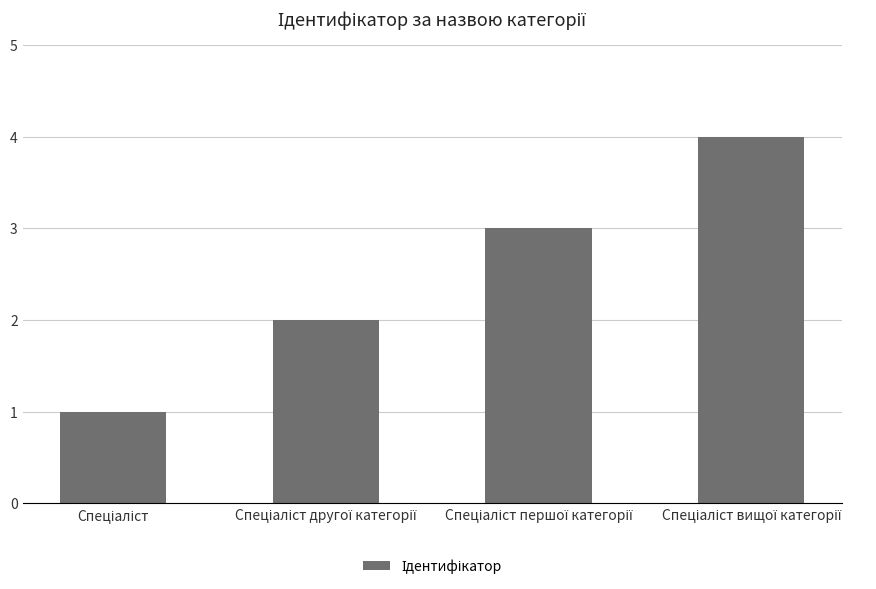

What is the sum of all values?

10